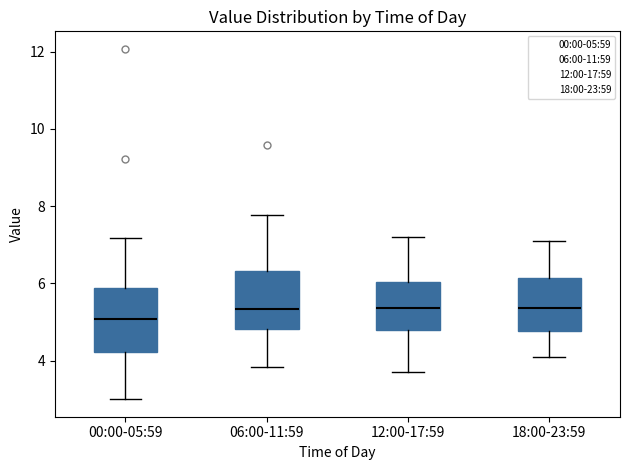

Reading left to right, transcribe this box plot: for each box, give where its median line is, the range the box spans, and where its two whiskers end, as read against the y-axis. The values are not printed on the chart, so give them approximately, as read against the axis.

00:00-05:59: median 5.0, box 4.2 to 5.8, whiskers 3.0 to 7.2
06:00-11:59: median 5.4, box 4.8 to 6.4, whiskers 3.8 to 7.8
12:00-17:59: median 5.4, box 4.8 to 6.0, whiskers 3.8 to 7.2
18:00-23:59: median 5.4, box 4.8 to 6.2, whiskers 4.2 to 7.2